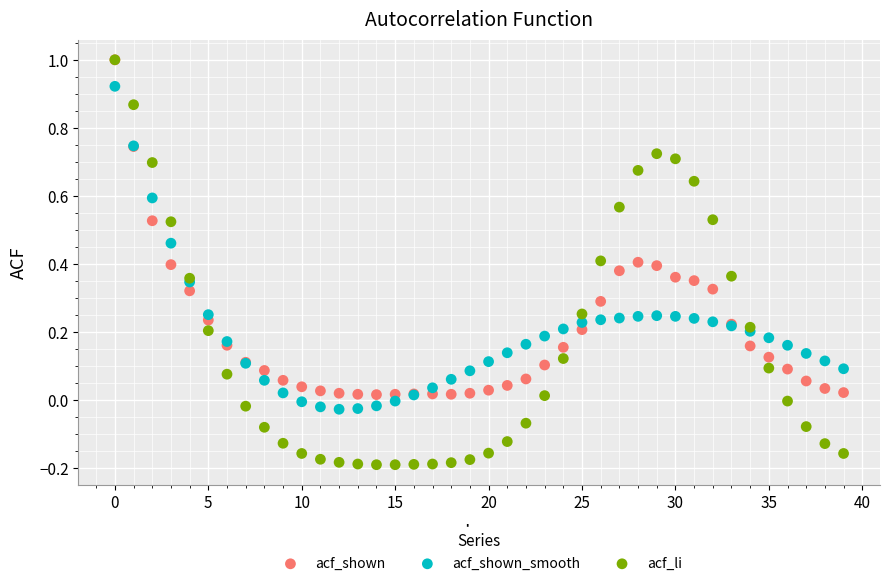

What are all the series names shown in the legend?

acf_shown, acf_shown_smooth, acf_li